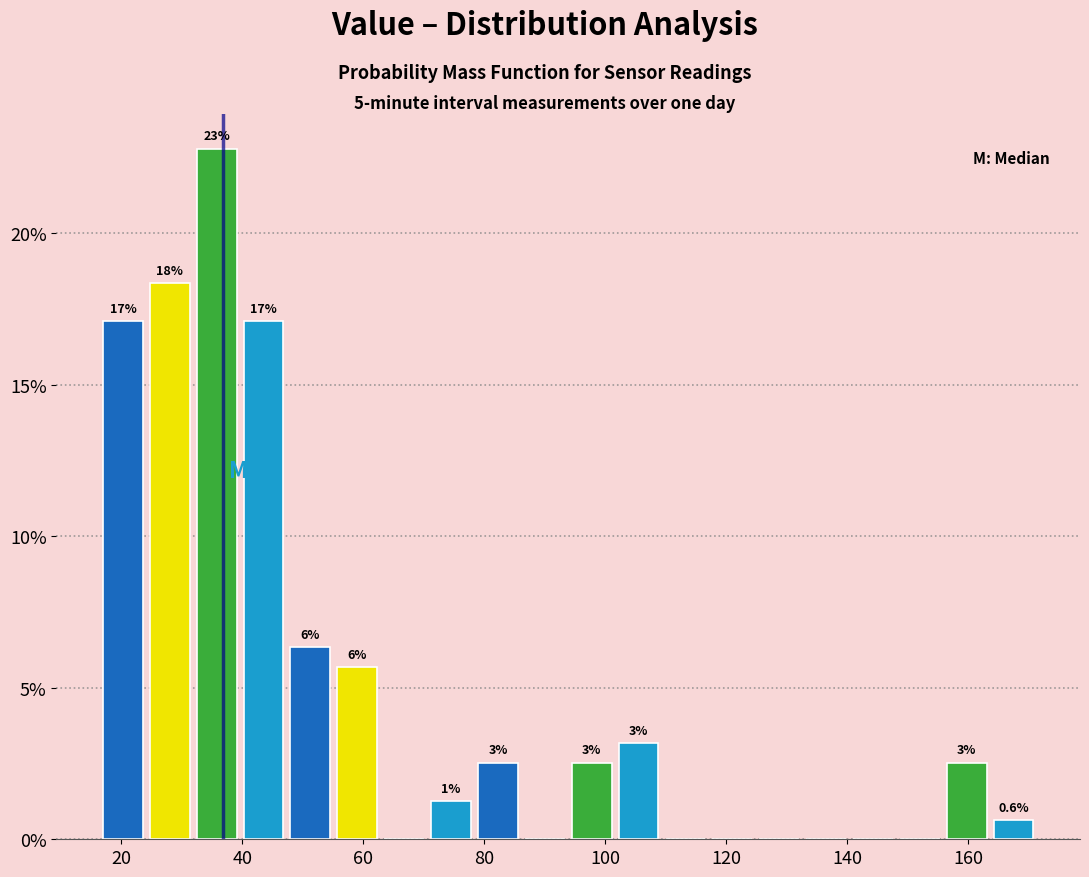

Around what value on the x-axis is the tallest bar? Give the approximate position of its centre, as read against the axis.

36